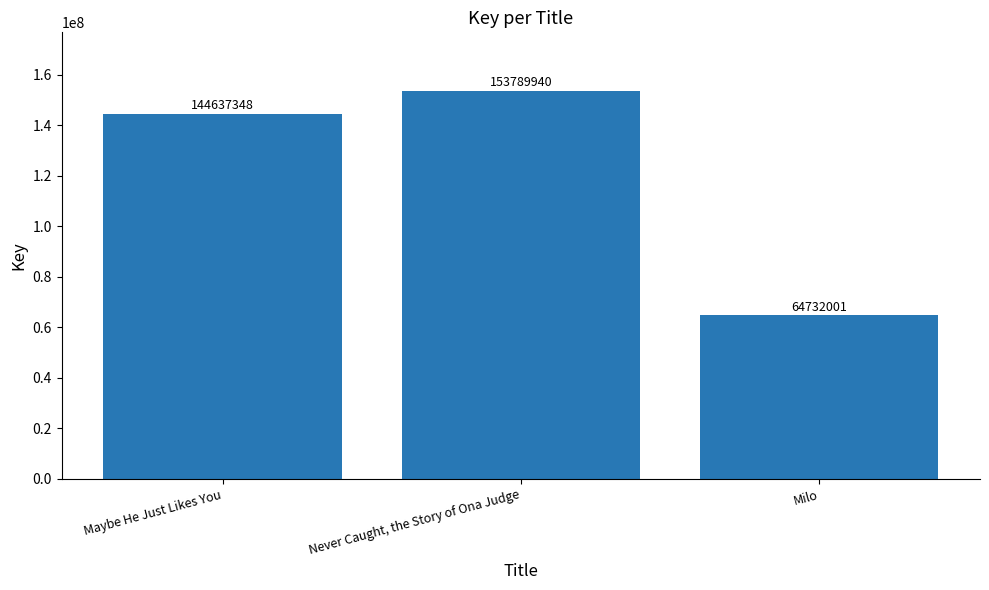

How many series are shown in this chart?

1